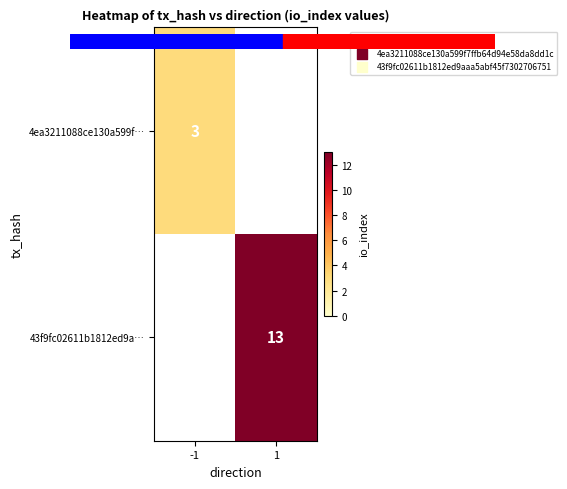

How many values in 4ea3211088ce130a599f… are above zero?

1